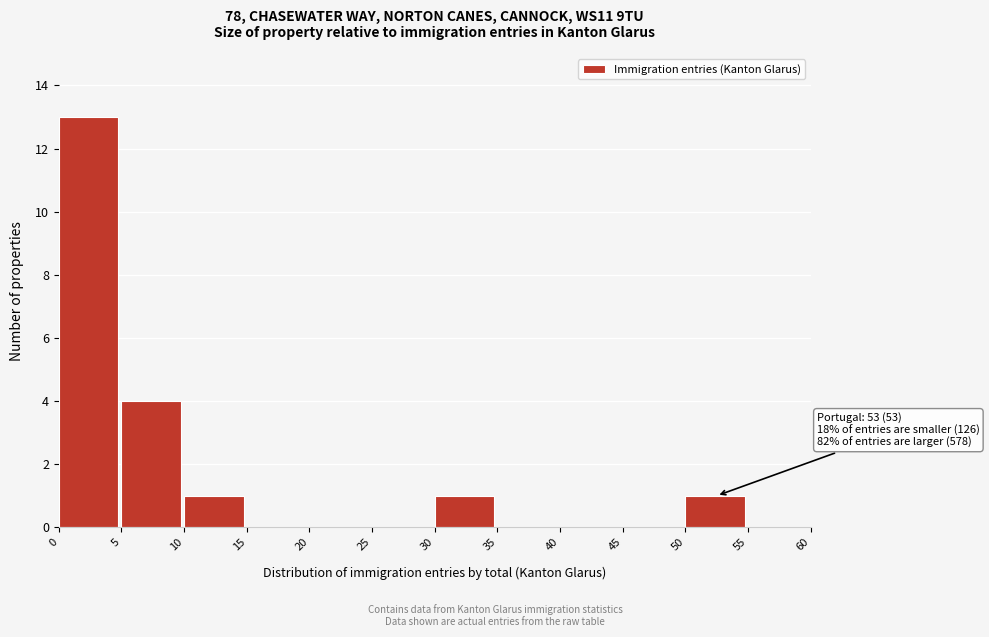

Over which range of the x-axis is the bar tallest?

0 to 5